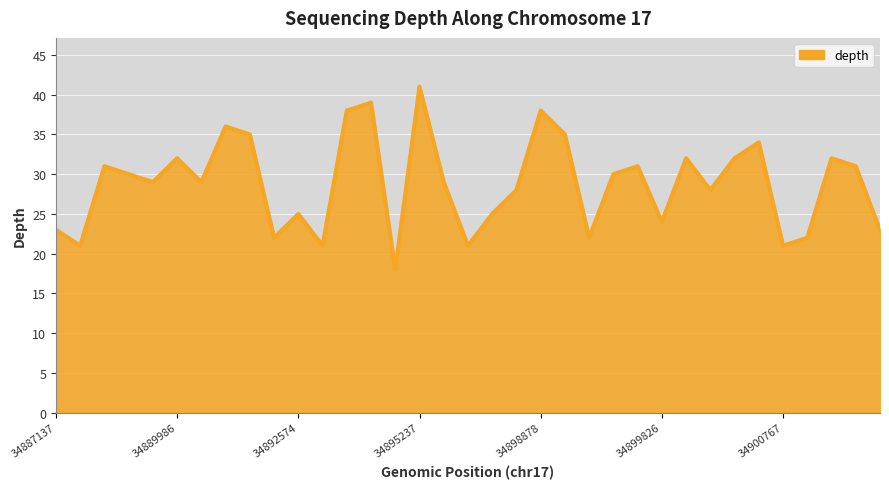

What is the difference between the maximum and minimum values?

23